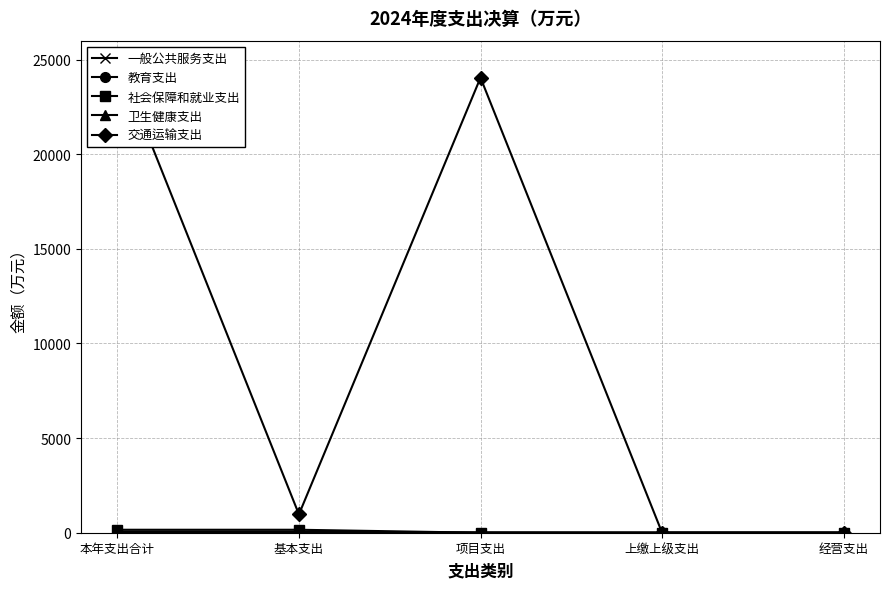

At how many categories does at least one series exceed 19680?

2